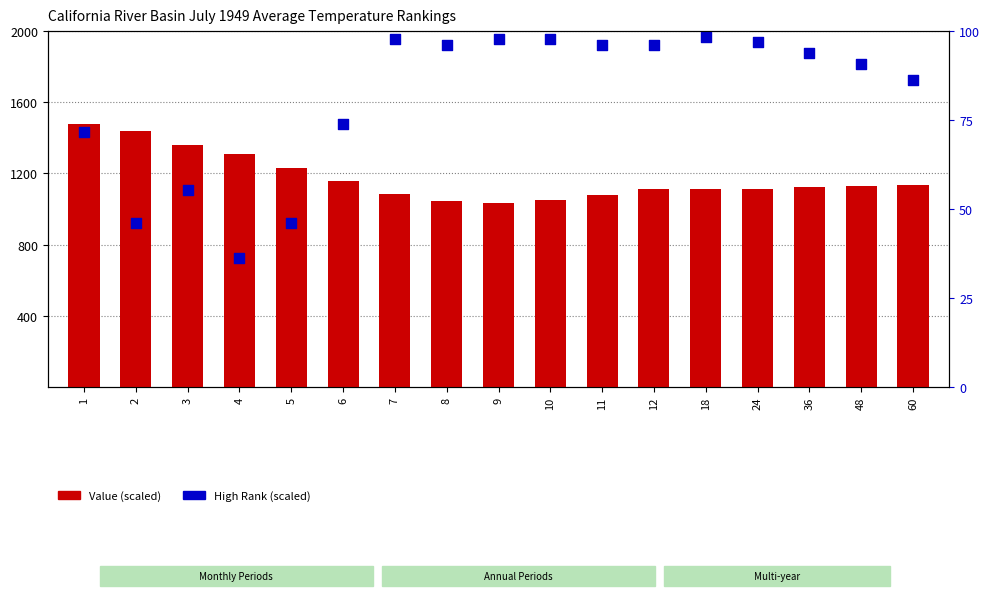

Which series has the widest spread of Y values?

High Rank (scaled)